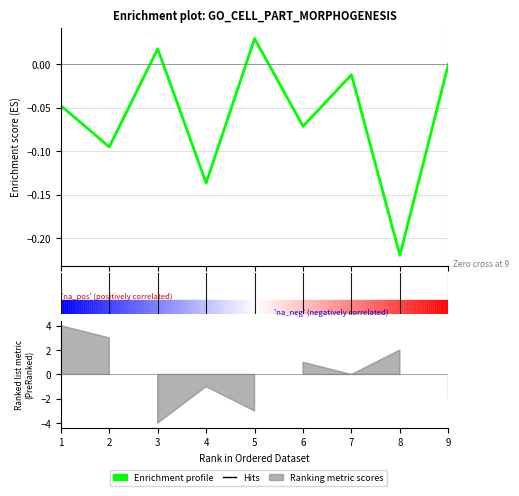

Between 1 and 9, which is larger?

9